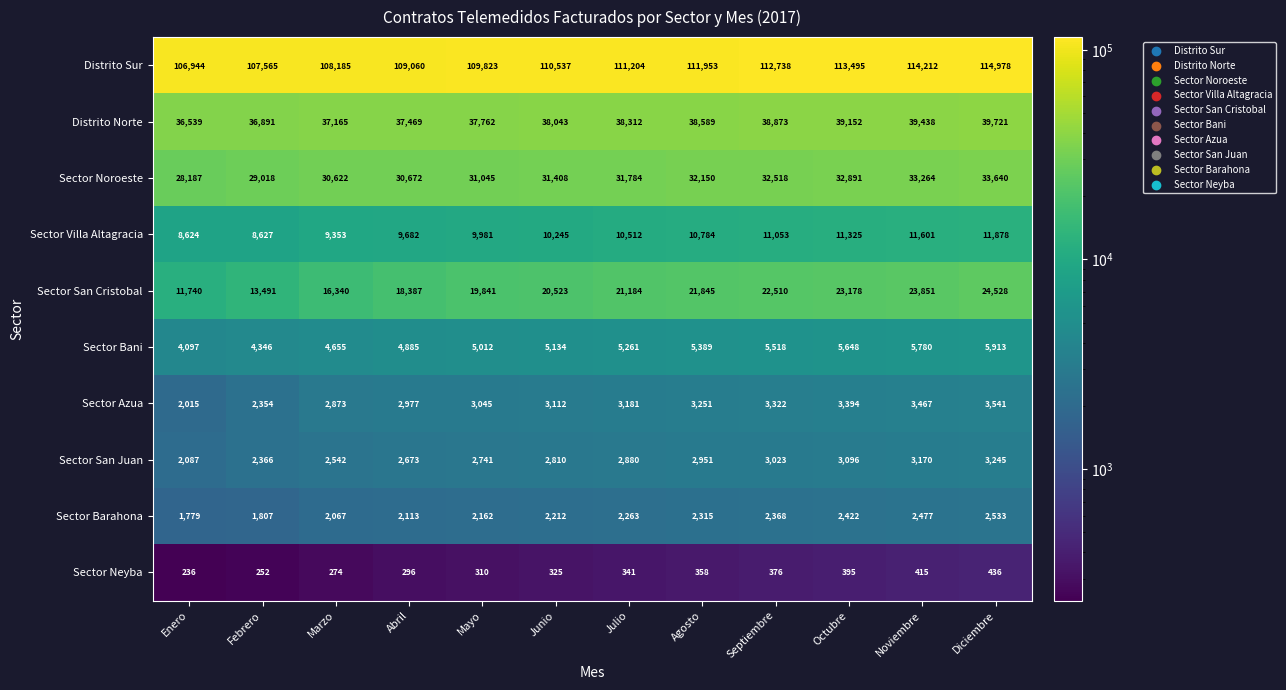

The value of Sector San Juan at Mayo is 577. True or false?

False